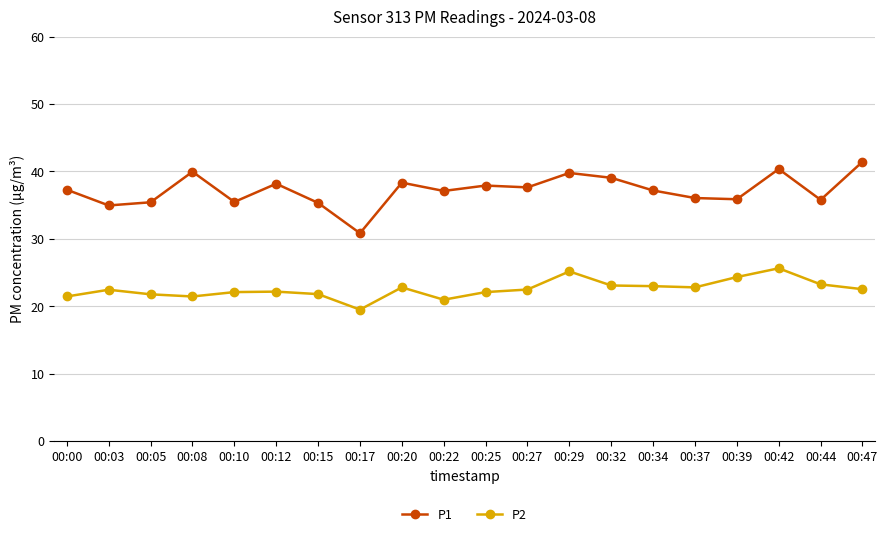

How many distinct data groups are displayed?

2